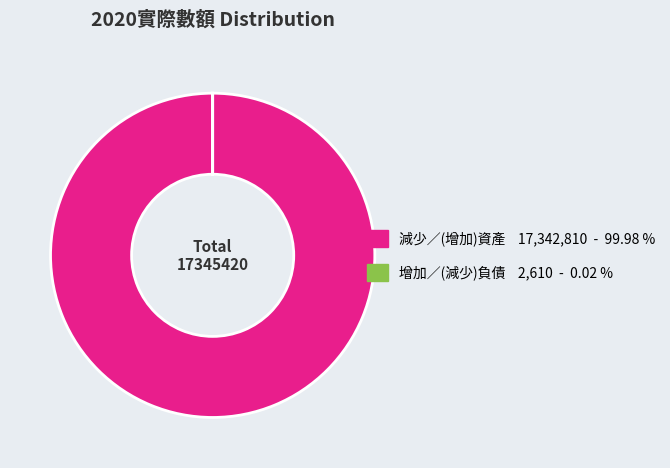

What is the largest slice in the pie chart?

減少／(增加)資產